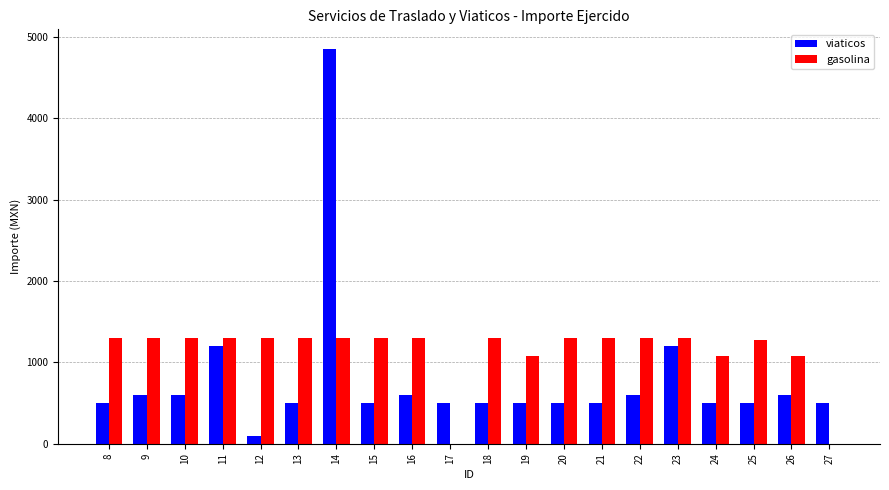

What value does the viaticos series have at 23?

1200.0